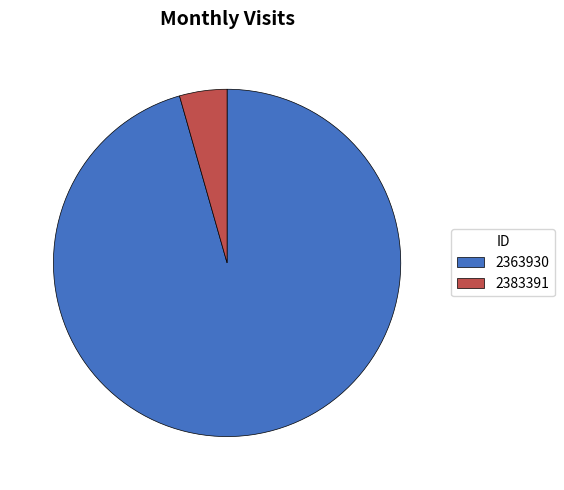

What is the ratio of the value at 2363930 to the value at 2383391?

21.6